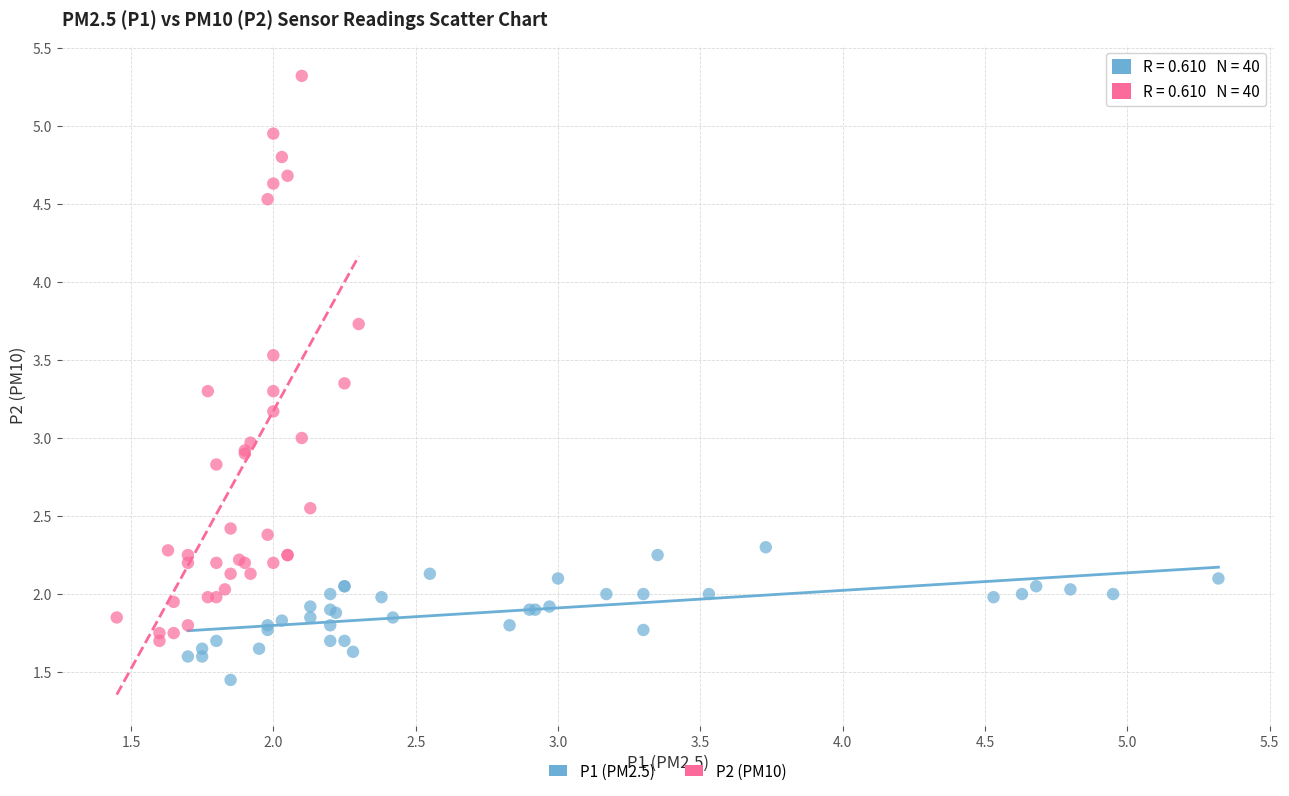

Which series reaches the minimum Y coordinate?

P1 (PM2.5)